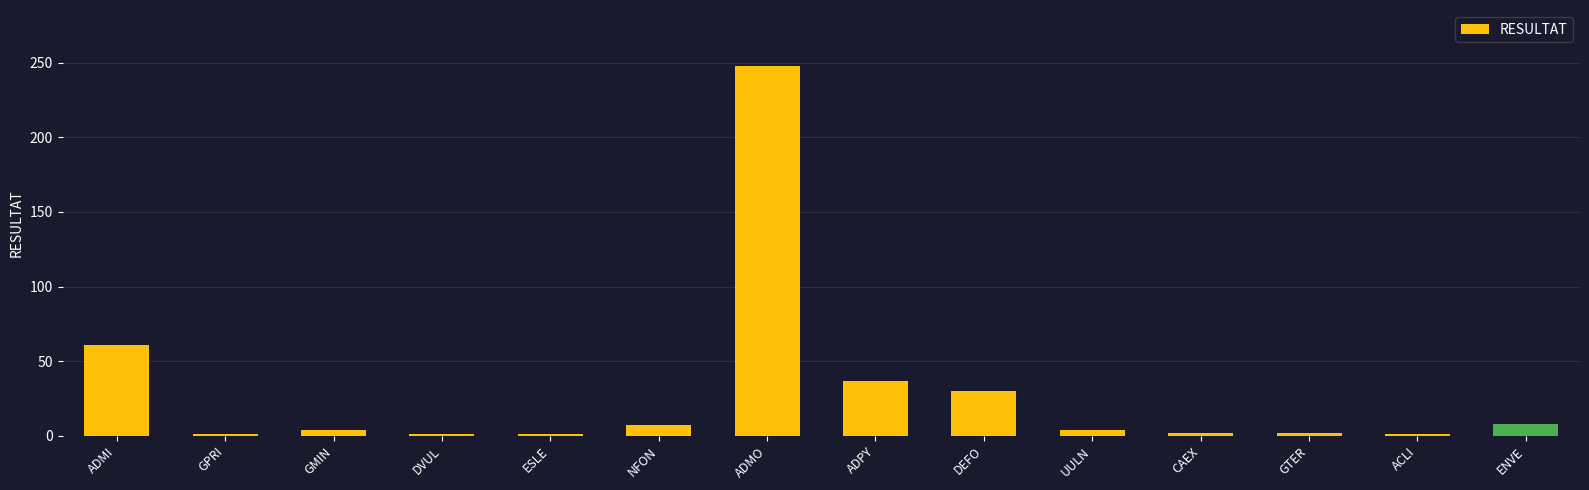

What is the label of the 6th bar from the left?

NFON